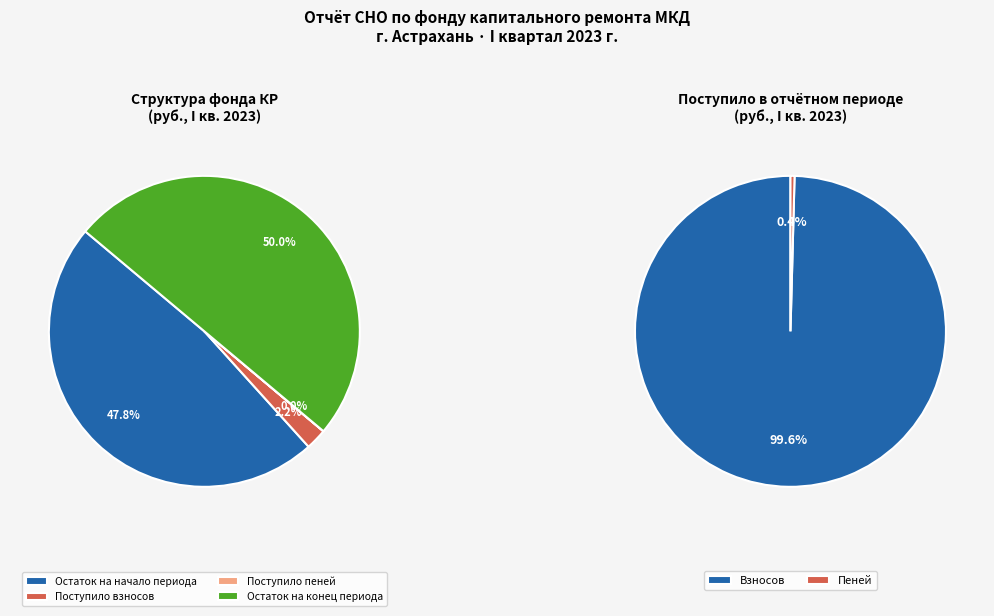

To the nearest percent, what portion does Остаток на конец периода represent?

50%